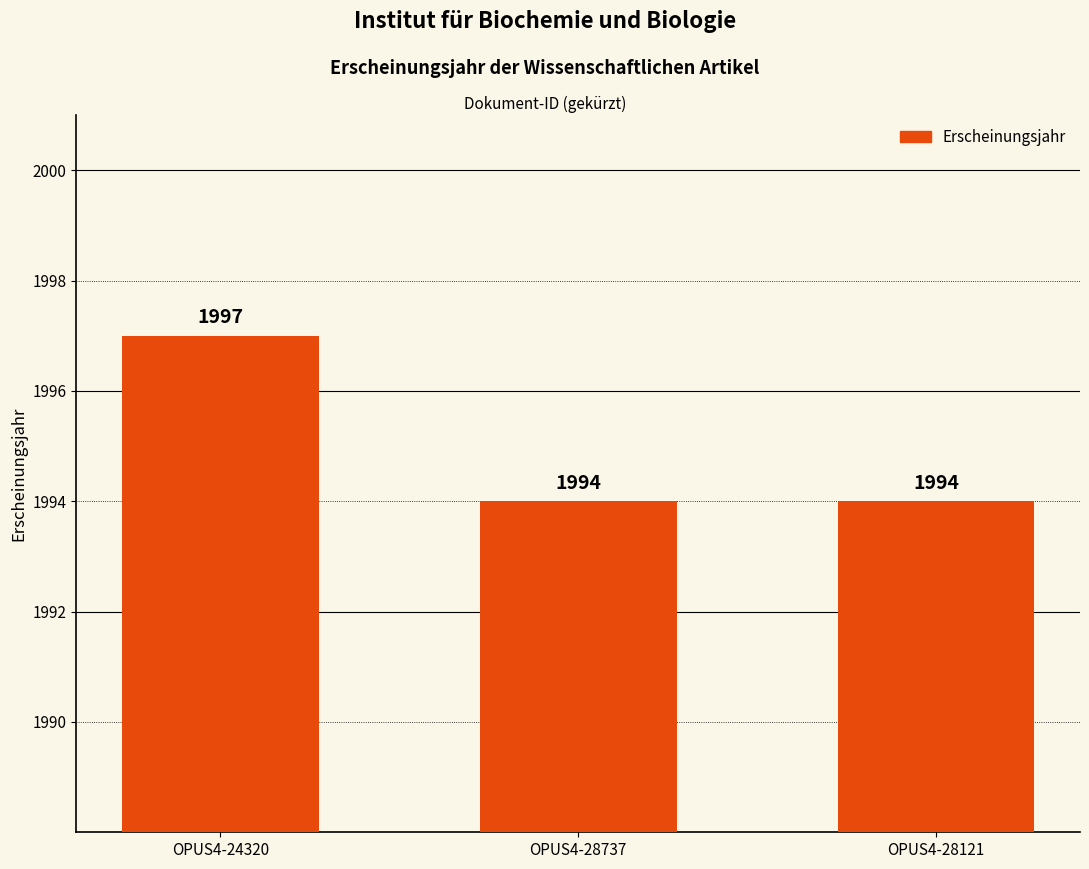

What position from the left is OPUS4-28121?

3